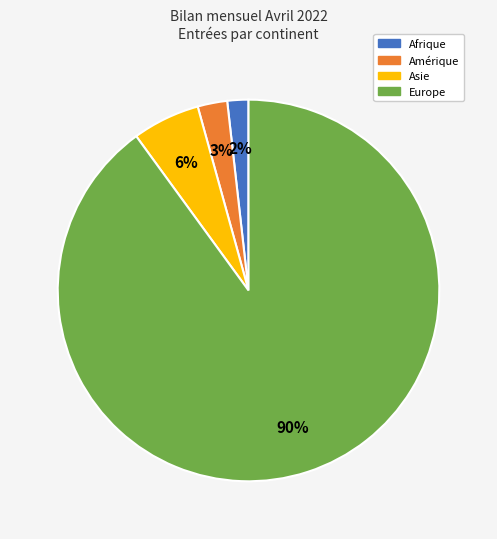

Is there a majority slice in this chart?

Yes